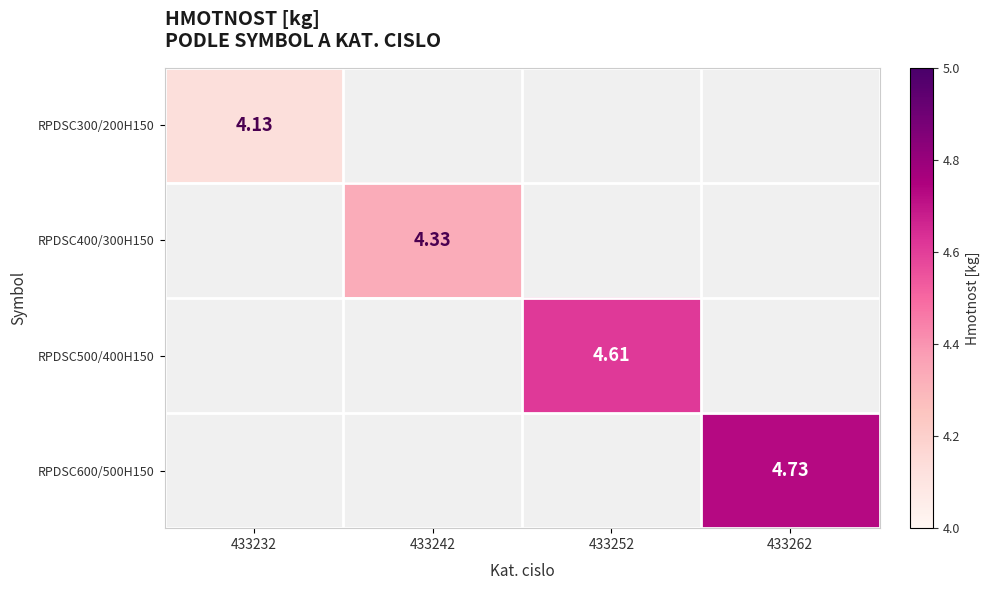

Is the value of RPDSC600/500H150 at 433262 greater than the value of RPDSC500/400H150 at 433252?

Yes